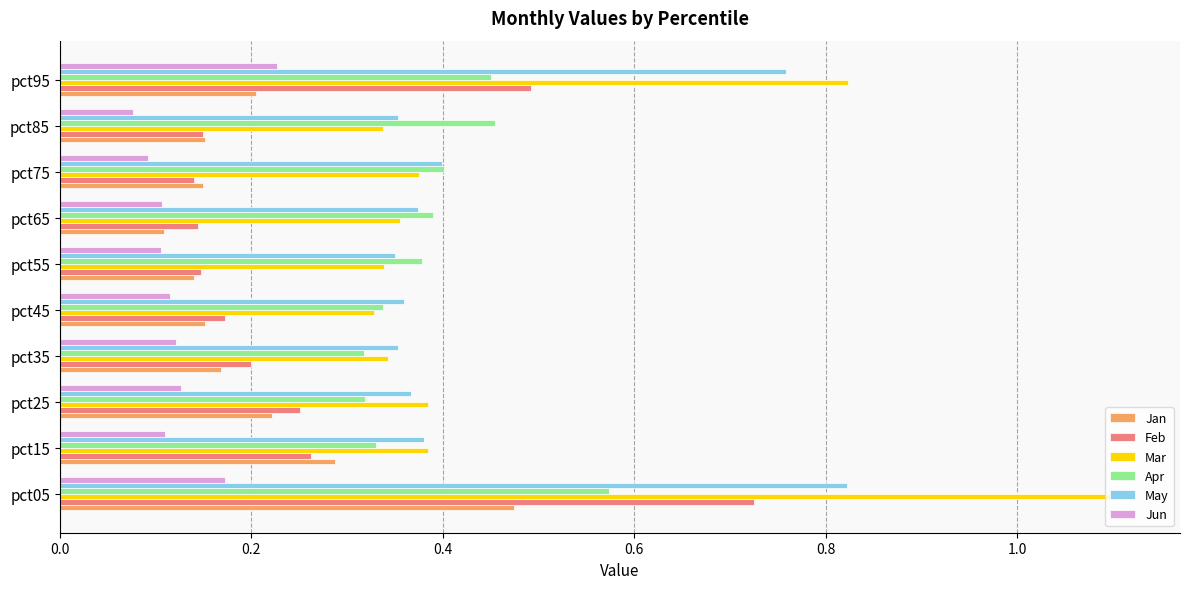

Which category has the highest value in the Jan series?

pct05